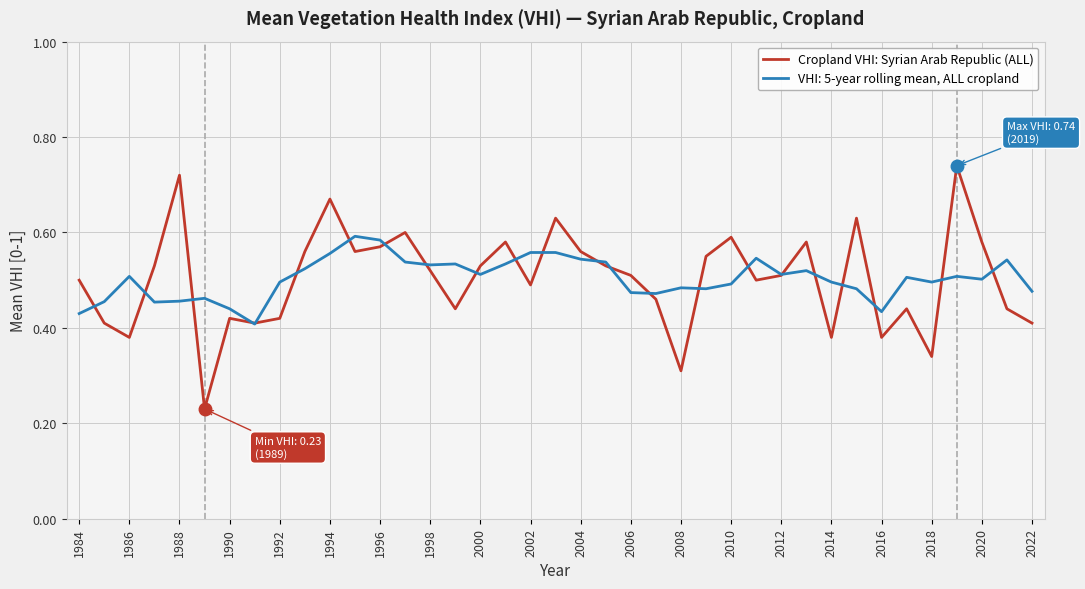

Which series has the widest spread of values?

Cropland VHI: Syrian Arab Republic (ALL)